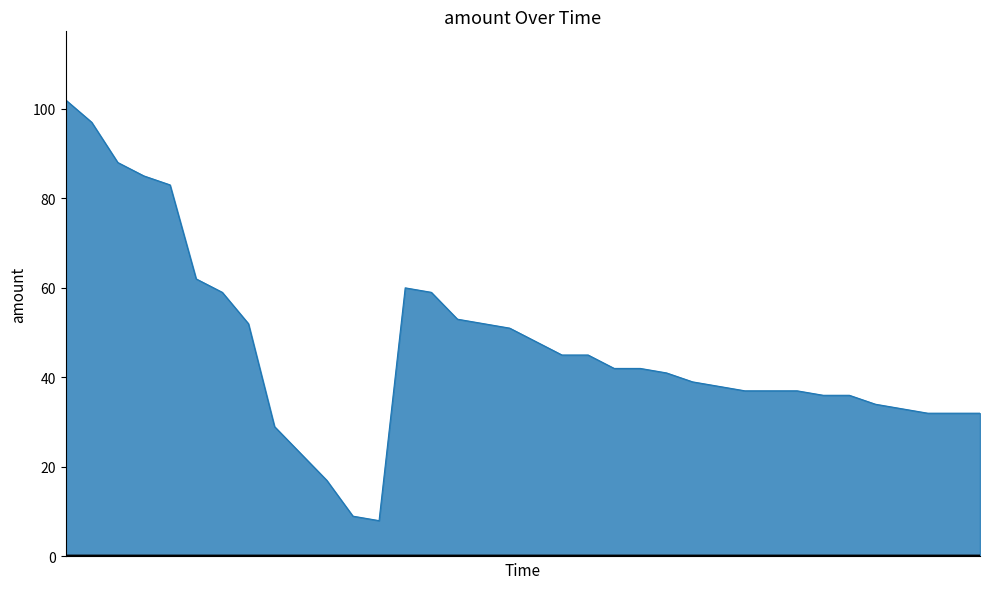

What is the maximum value shown in the chart?

102